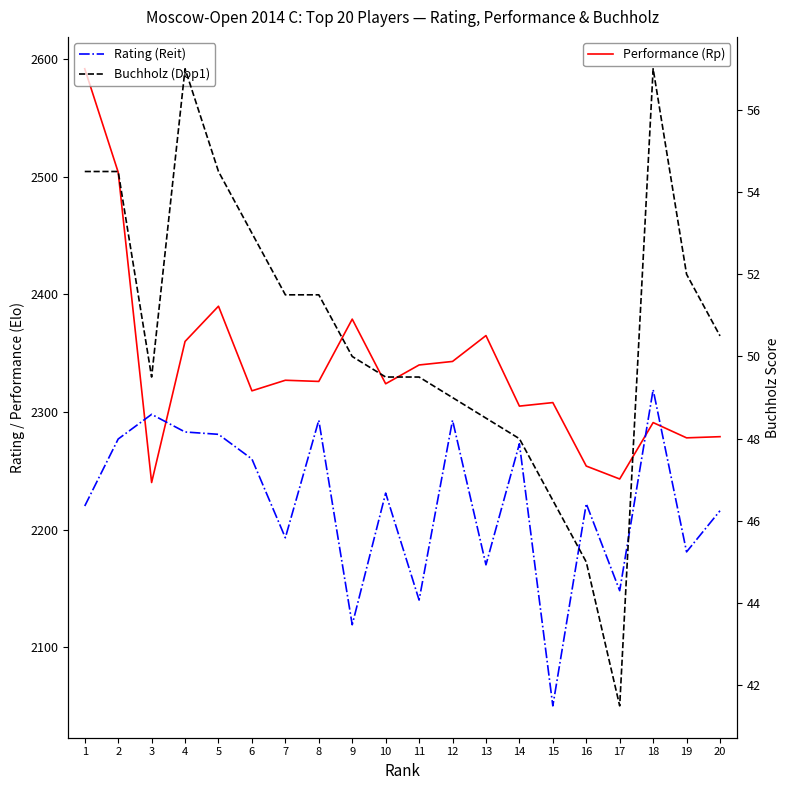

True or false: Performance (Rp) has more than 2 points higher than both neighbors.

True